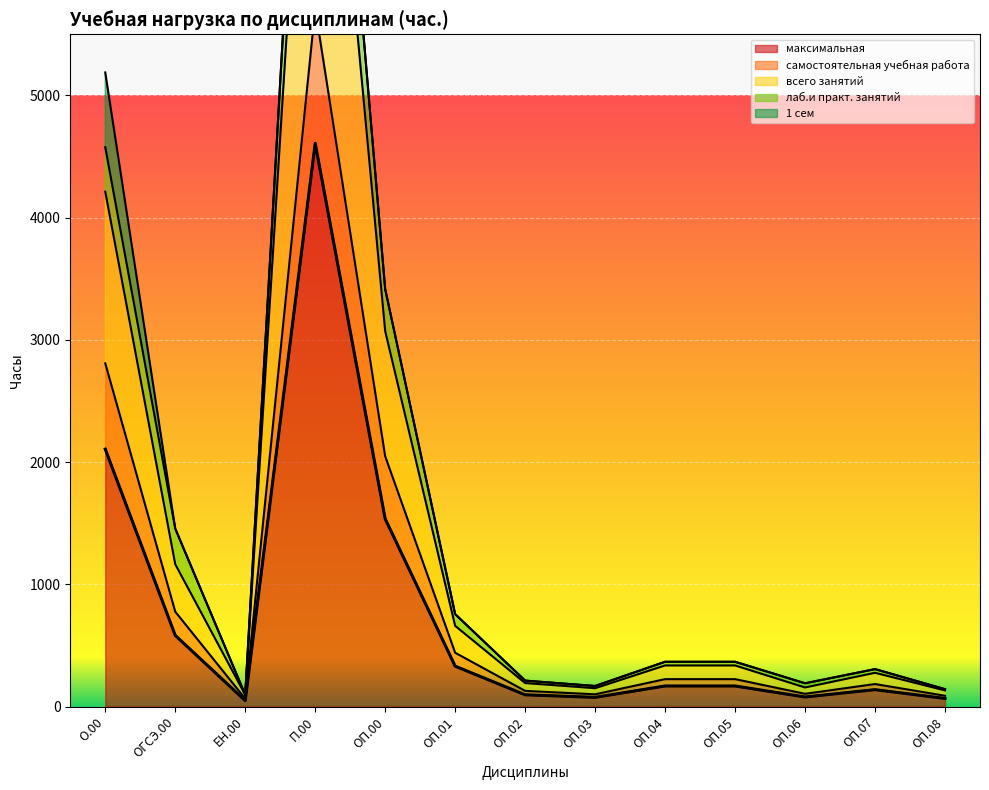

What position from the left is ОП.01?

6